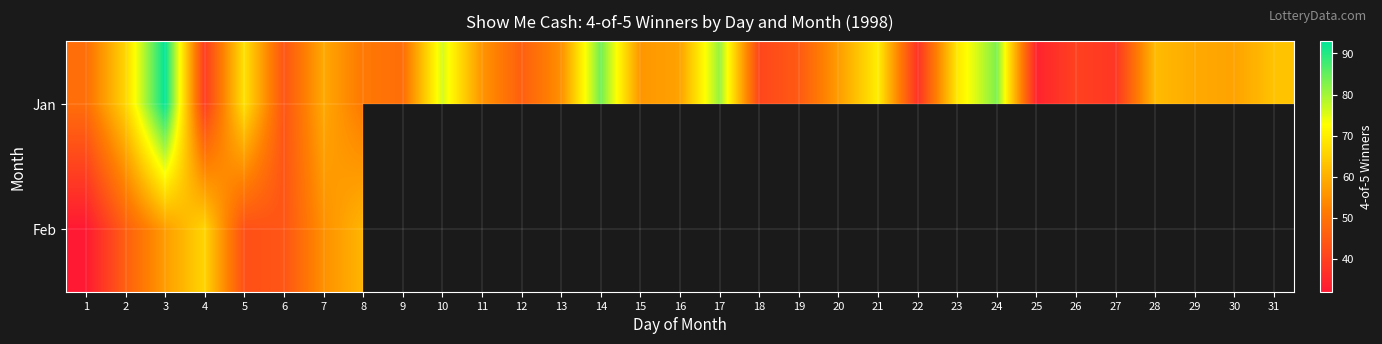

Where does the Jan series first go above 57?

2